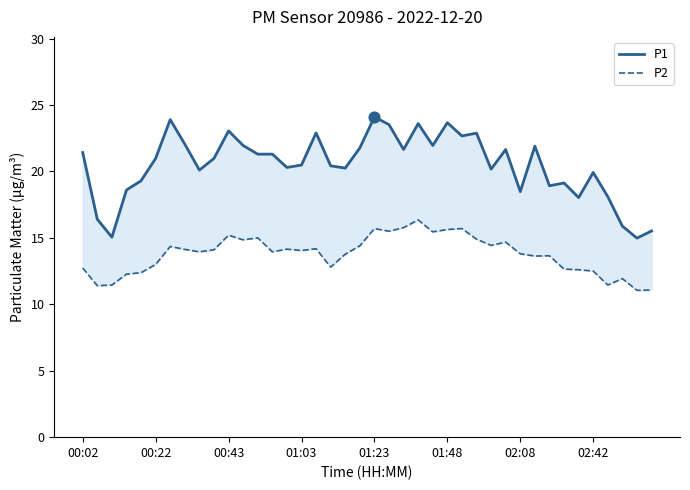

At which category is the sum across all series the highest?

23